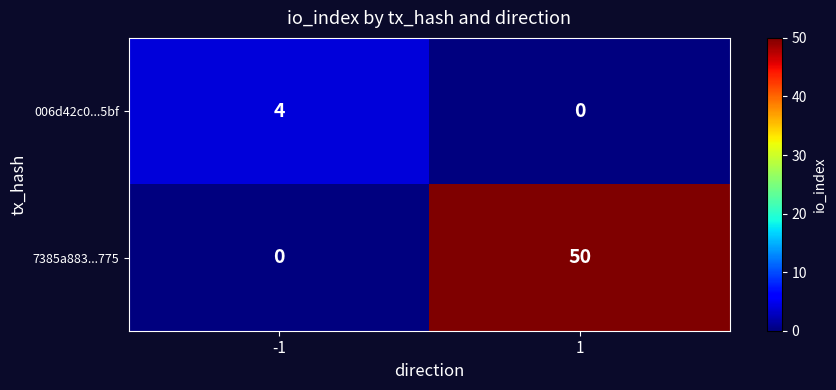

Is the value of 7385a883...775 at 1 greater than the value of 006d42c0...5bf at -1?

Yes